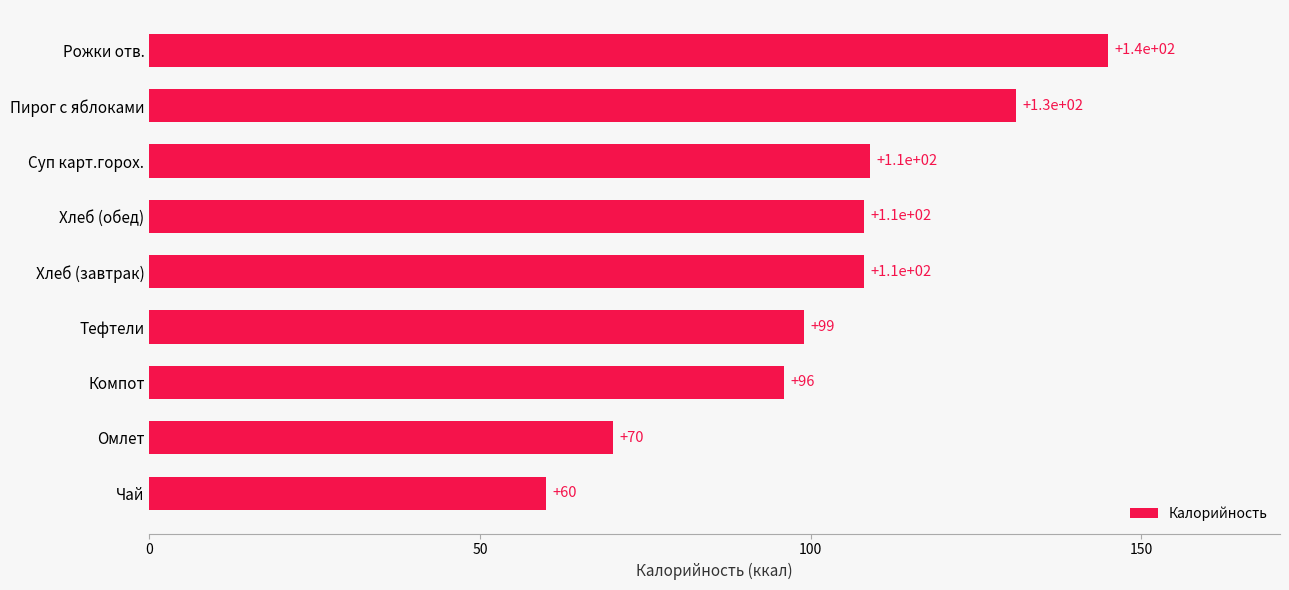

Does the chart contain any negative values?

No